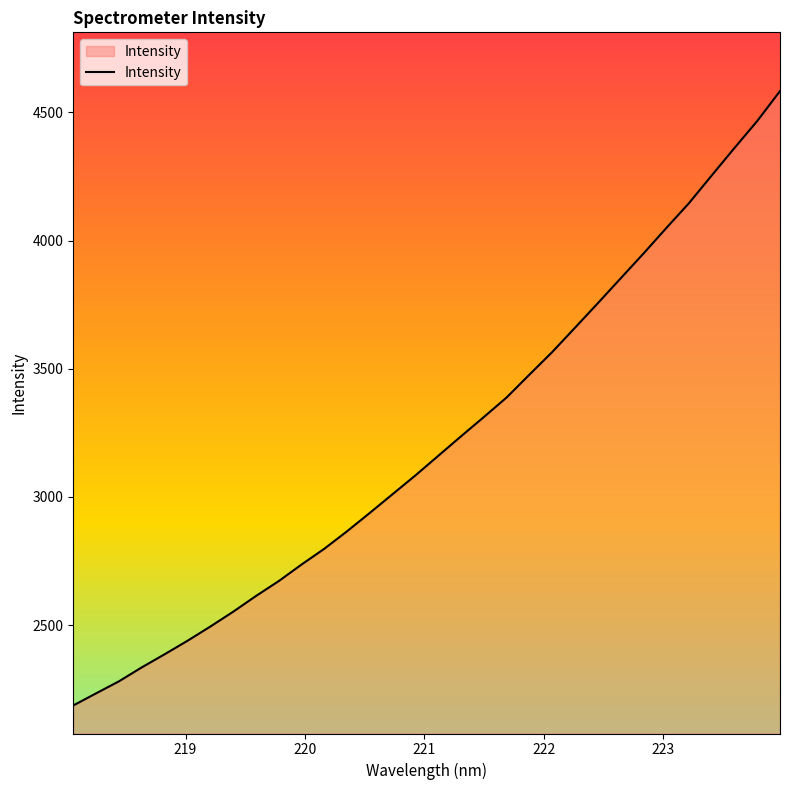

How many lines are shown in the chart?

1